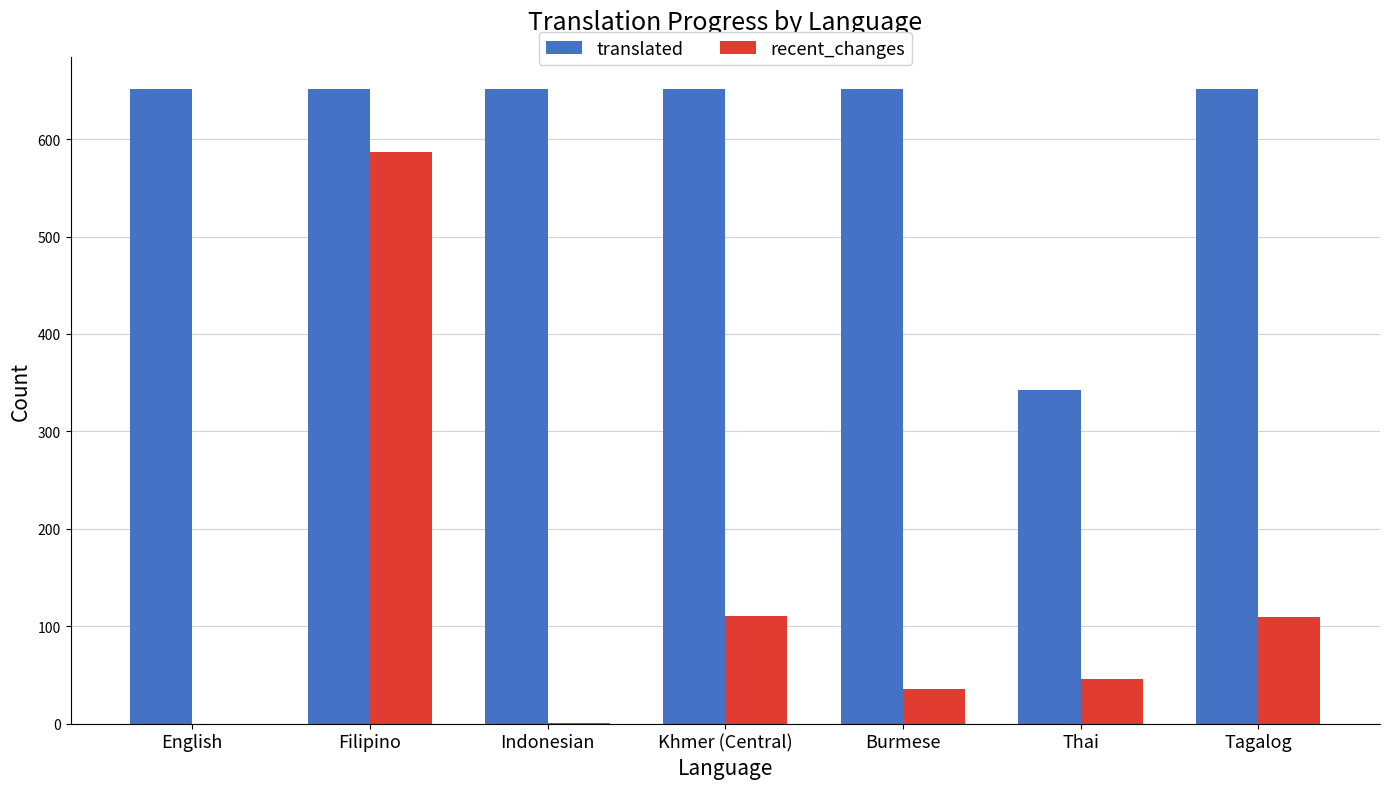

Between Filipino and Burmese, which series saw the biggest shift?

recent_changes